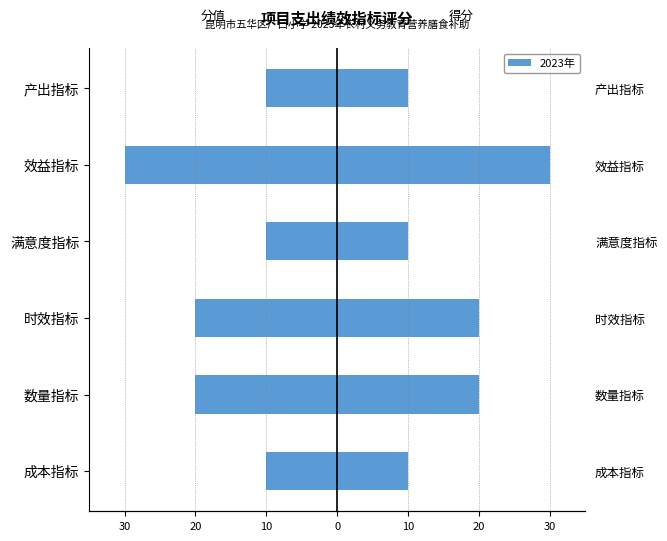

Reading left to right, list all the values displayed in this chart.

分值: -10	-20	-20	-10	-30	-10
得分: 10	20	20	10	30	10